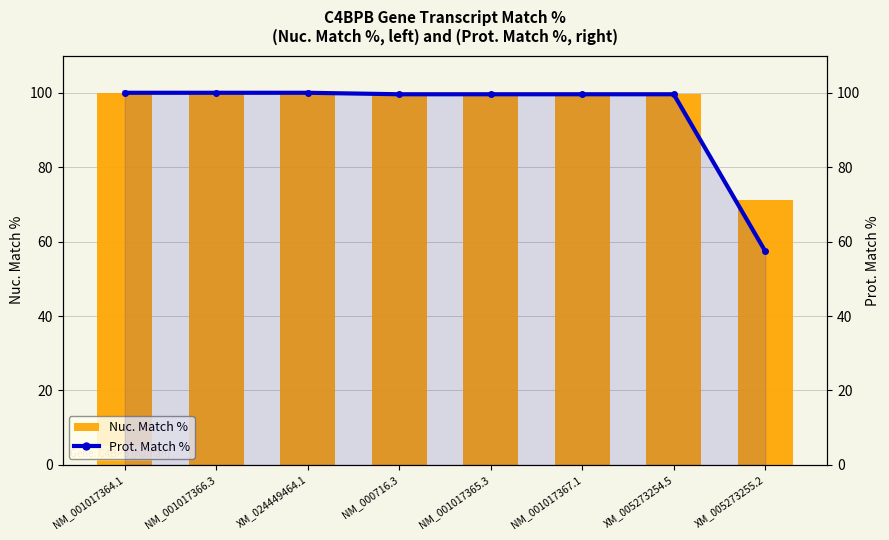

What is the average value of the Prot. Match % series?

94.5